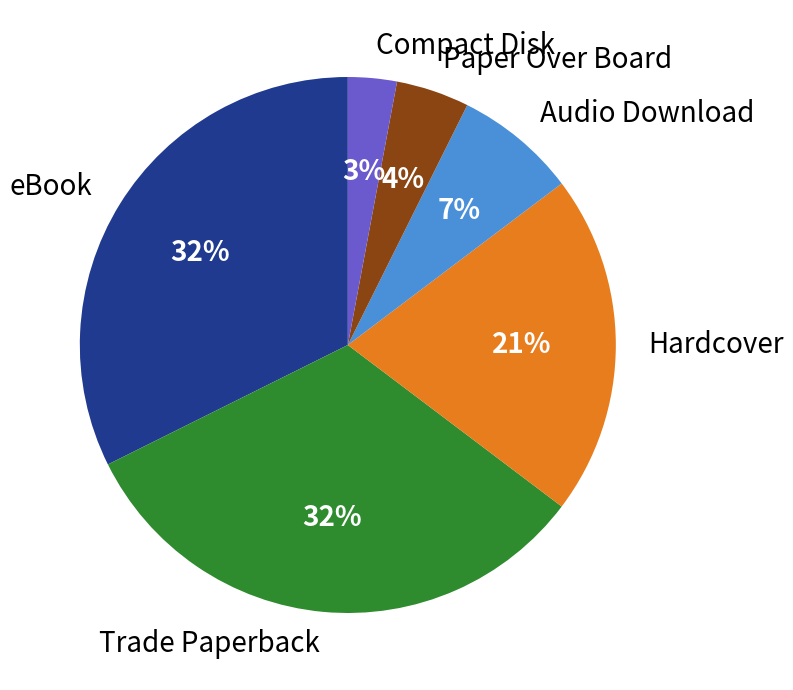

What percentage is the Hardcover slice, to the nearest percent?

21%